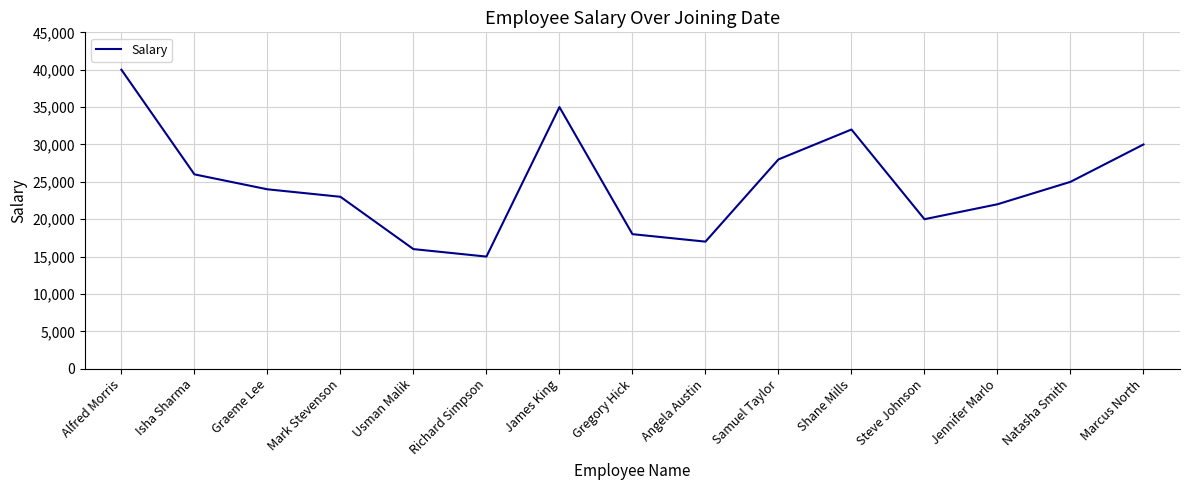

Reading right to left, what are all the values shown in this chart?

Marcus North=30000	Natasha Smith=25000	Jennifer Marlo=22000	Steve Johnson=20000	Shane Mills=32000	Samuel Taylor=28000	Angela Austin=17000	Gregory Hick=18000	James King=35000	Richard Simpson=15000	Usman Malik=16000	Mark Stevenson=23000	Graeme Lee=24000	Isha Sharma=26000	Alfred Morris=40000